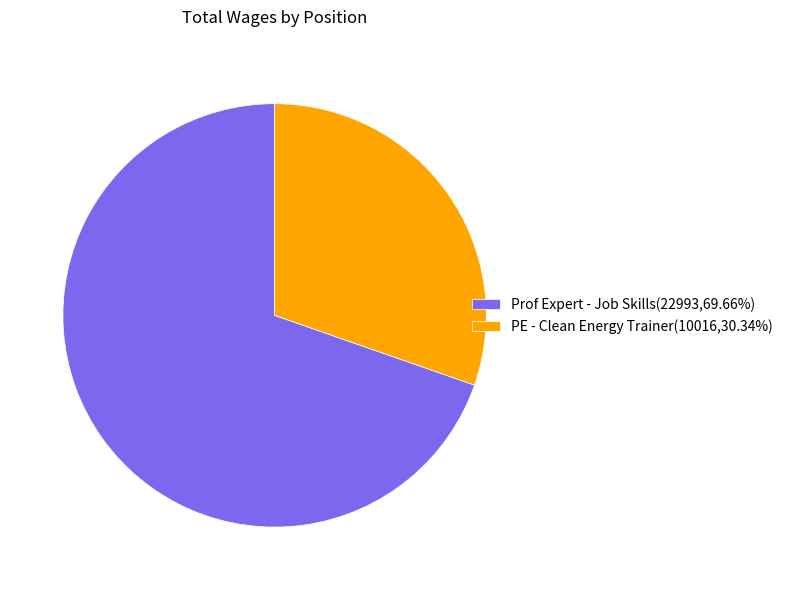

Which category accounts for the majority?

Prof Expert - Job Skills